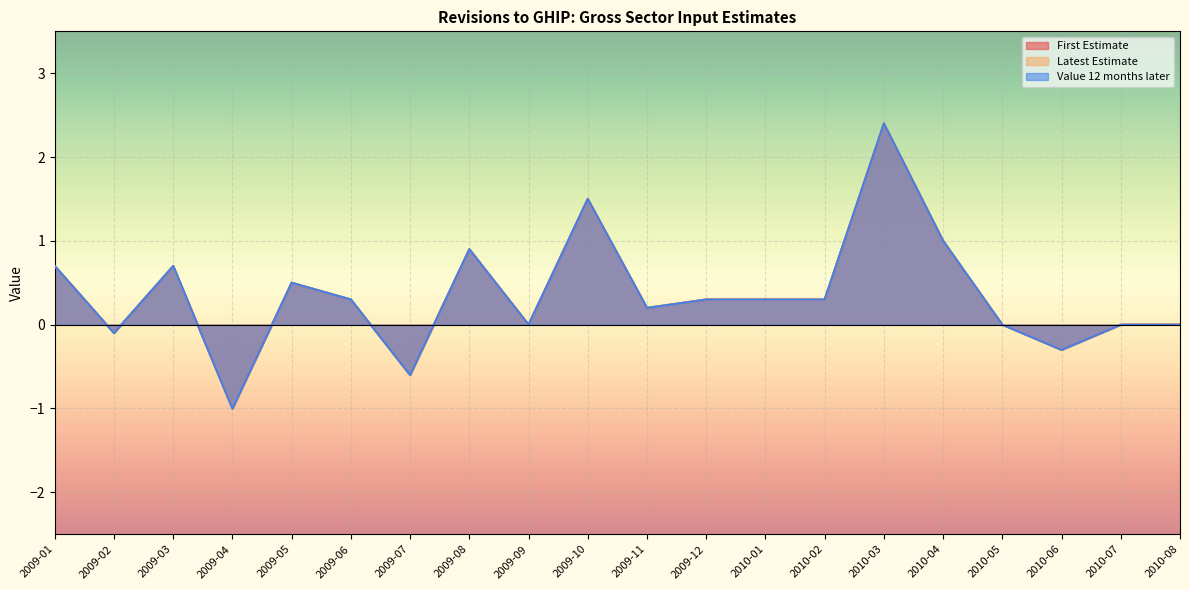

True or false: Latest Estimate and Value 12 months later cross at least once.

False